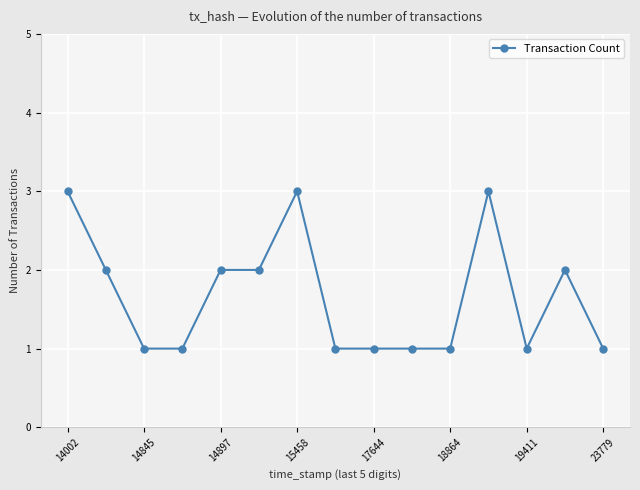

Reading right to left, what are all the values shown in this chart?

1	2	1	3	1	1	1	1	3	2	2	1	1	2	3